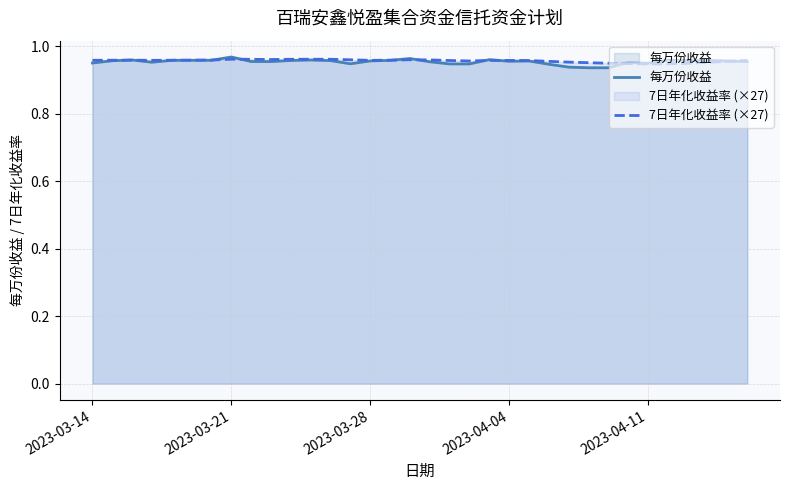

Count the number of data series in this chart.

2